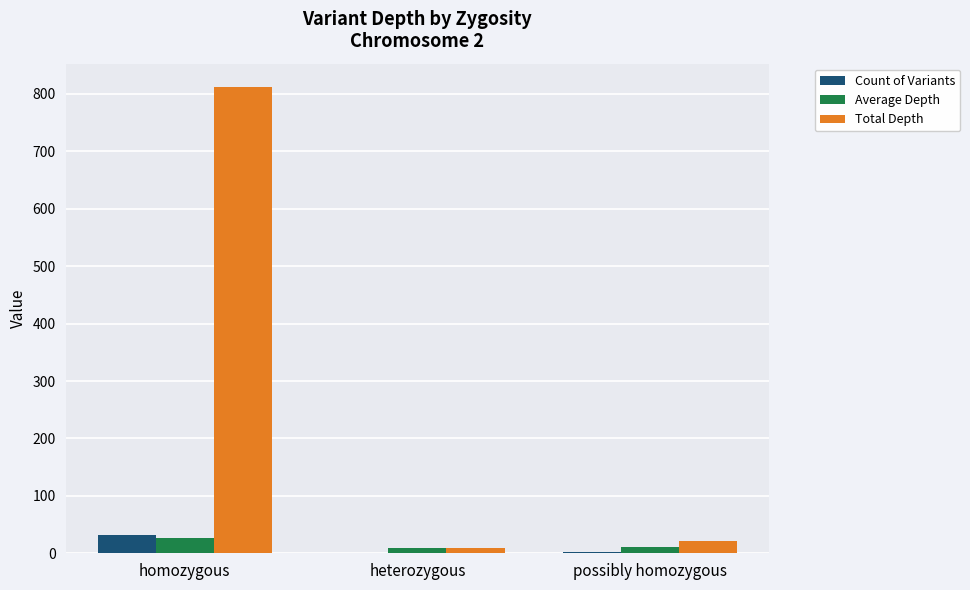

Between homozygous and possibly homozygous, which series saw the biggest shift?

Total Depth